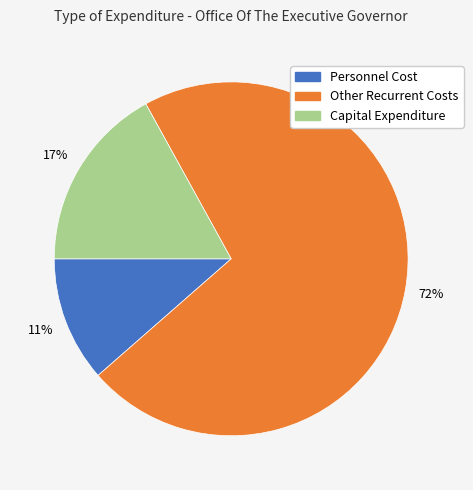

Rank the categories by value from highest to lowest.

Other Recurrent Costs, Capital Expenditure, Personnel Cost